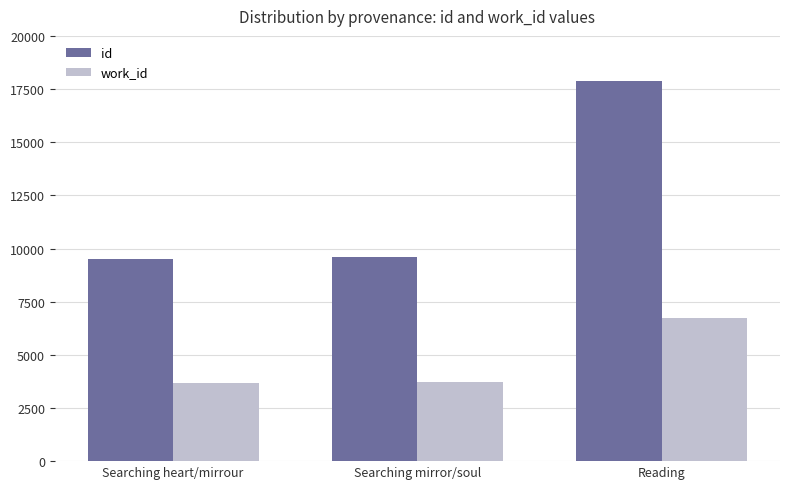

True or false: work_id has a value of 4923 at Searching heart/mirrour.

False